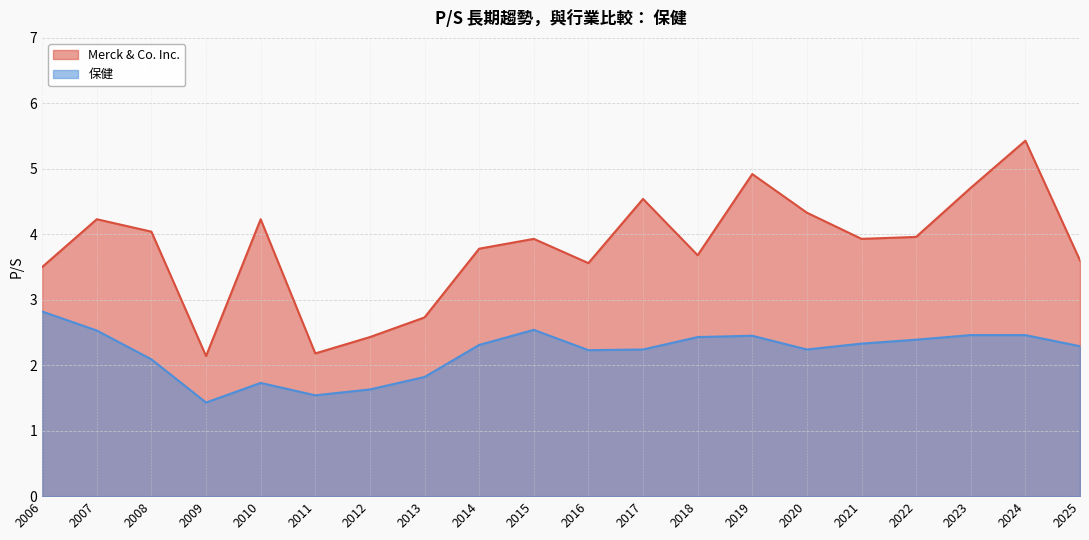

Between 2008 and 2013, which series saw the biggest shift?

Merck & Co. Inc.